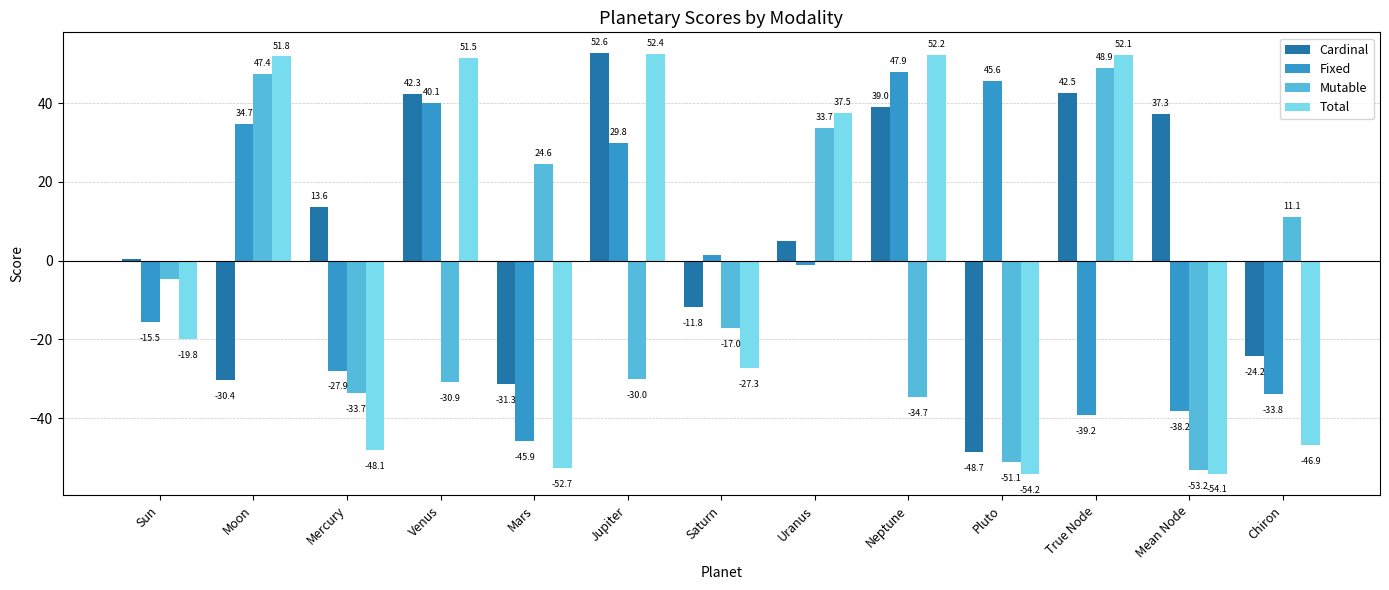

How many categories are shown in the chart?

13